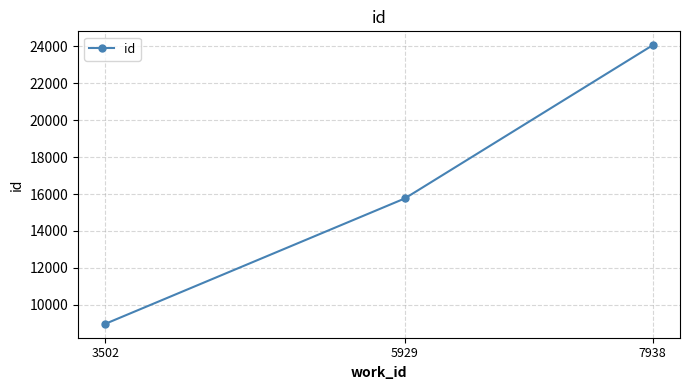

What is the value of the 3rd point from the left?

24055